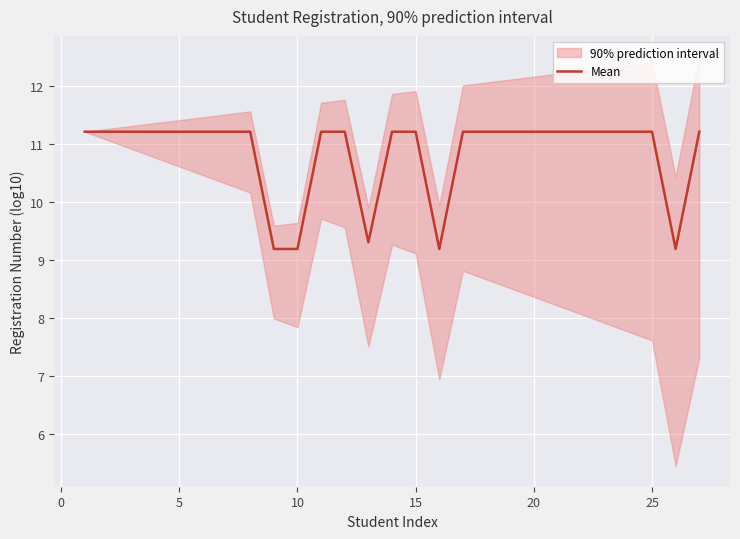

Reading left to right, what are all the values shown in this chart?

11.2	11.2	11.2	11.2	11.2	11.2	11.2	11.2	9.2	9.2	11.2	11.2	9.3	11.2	11.2	9.2	11.2	11.2	11.2	11.2	11.2	11.2	11.2	11.2	11.2	9.2	11.2